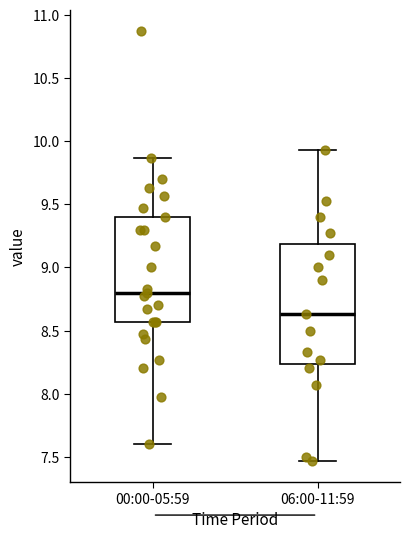

Which box is the tallest, from its lower edge to its upper edge?

06:00-11:59